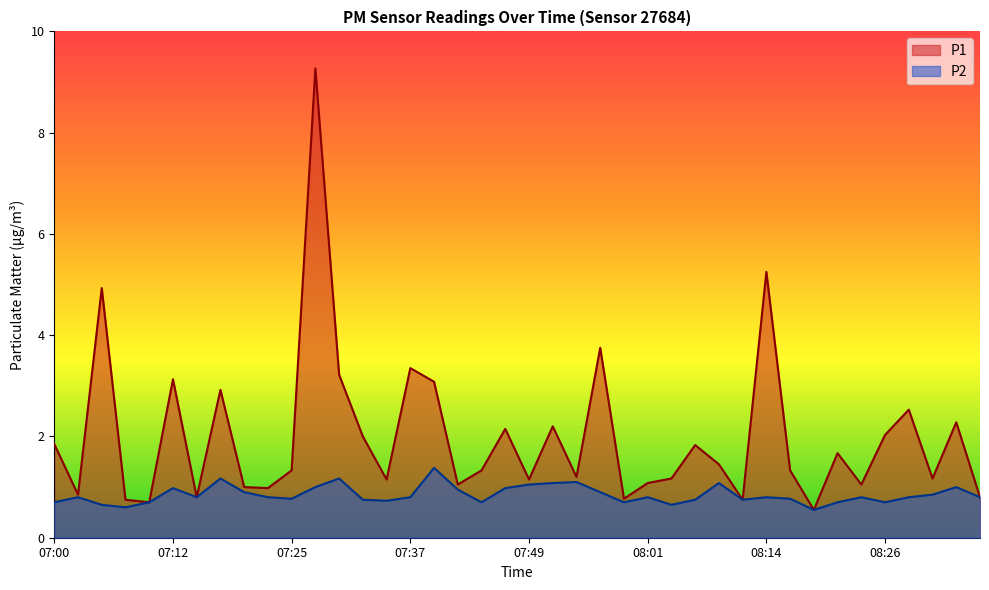

What is the sum of all P1 values?

79.8